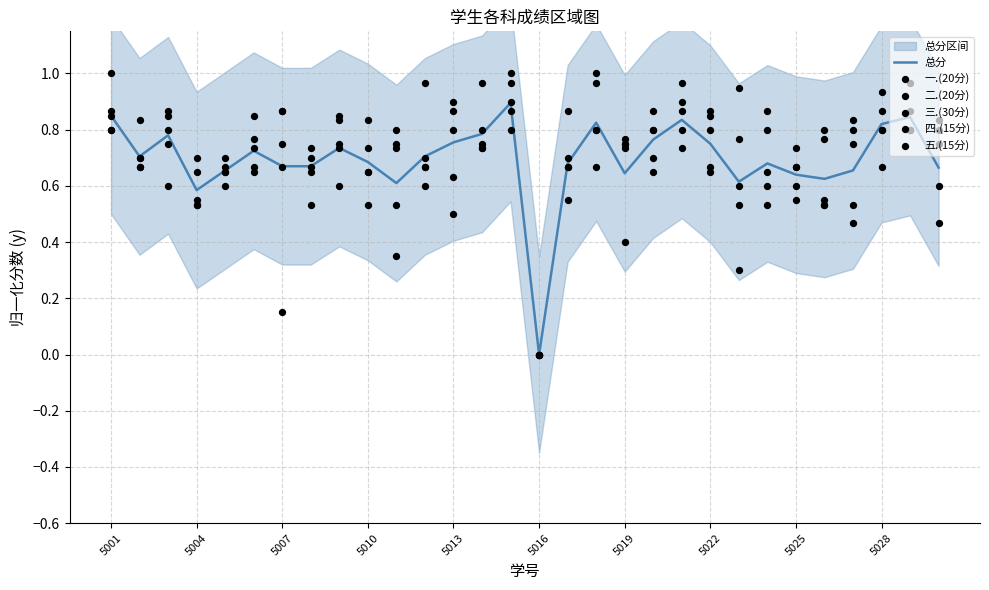

At which label does 总分 reach its minimum?

5016